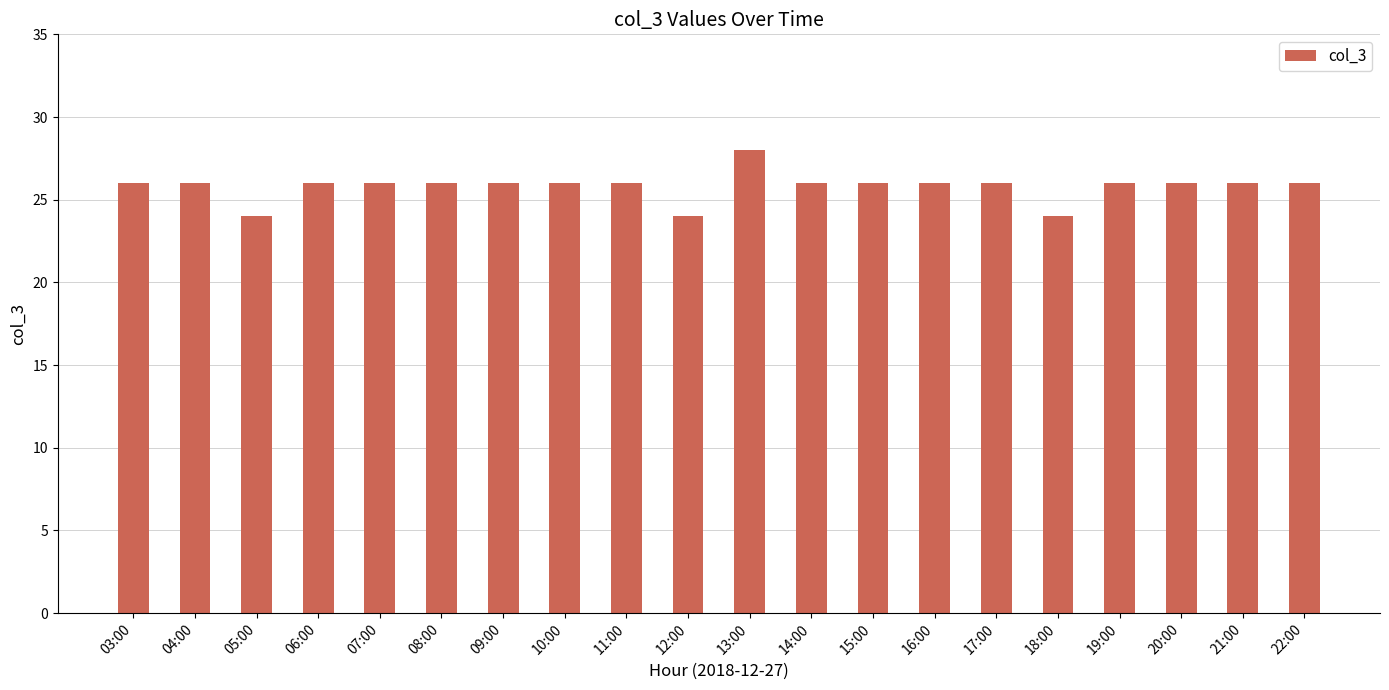

What is the smallest value displayed?

24